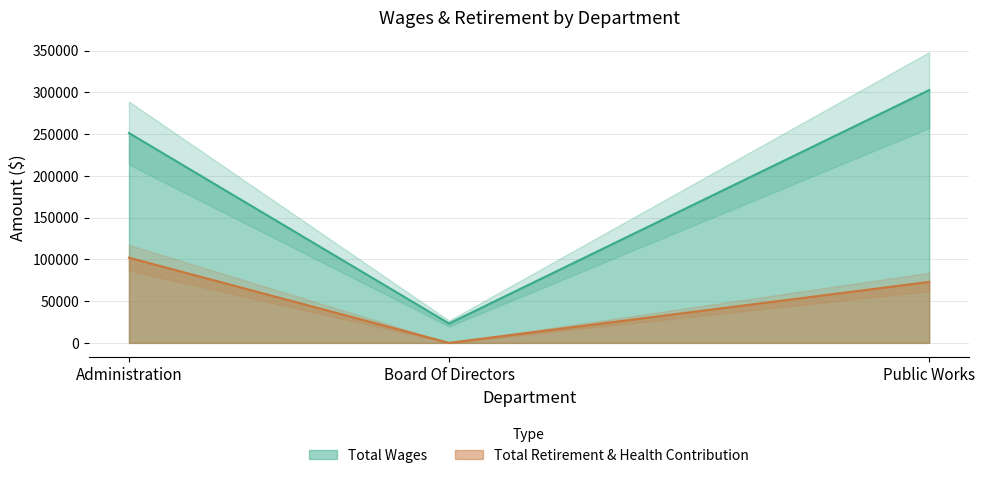

How many series are shown in this chart?

2